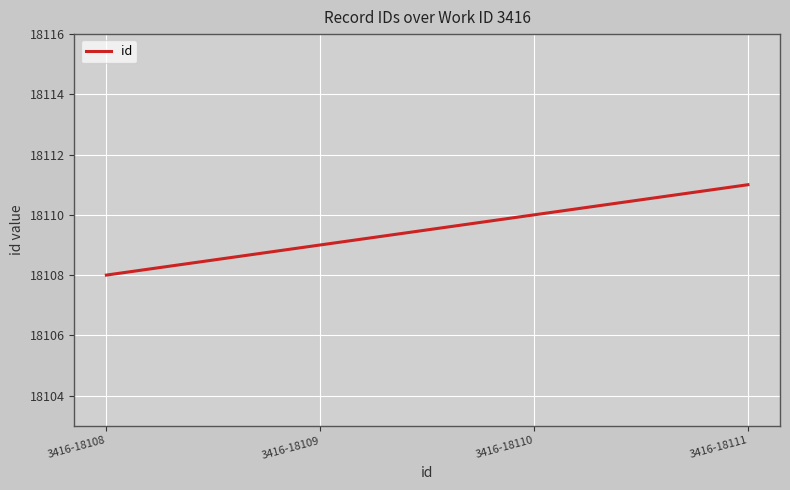

List the labels in order of value, smallest first.

3416-18108, 3416-18109, 3416-18110, 3416-18111